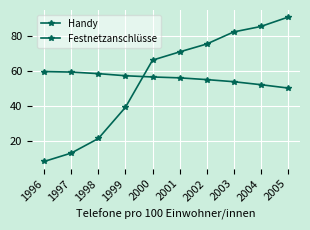

Is this an area chart (filled region under the line)?

No